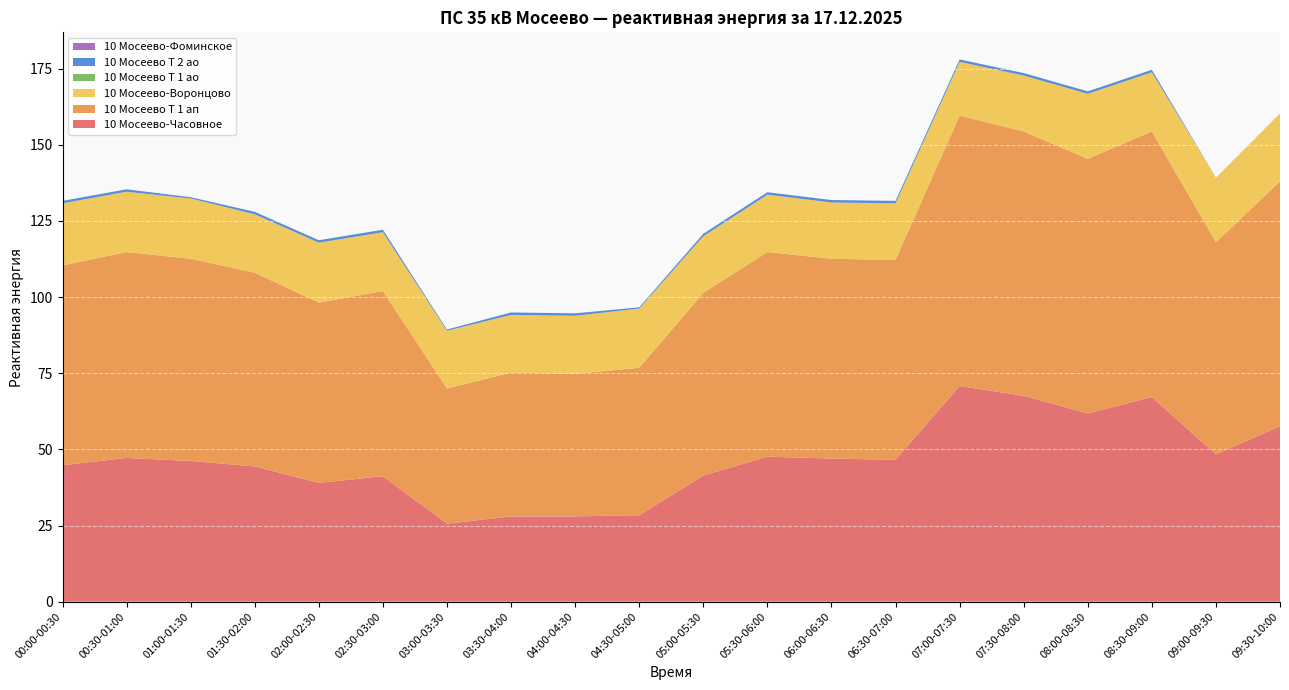

Reading right to left, transcribe all the data shown in this chart.

10 Мосеево-Часовное: 57.6	48.4	67.2	61.8	67.6	70.8	46.6	47.0	47.6	41.4	28.4	28.0	28.0	25.6	41.2	39.0	44.4	46.2	47.2	44.8
10 Мосеево Т 1 ап: 80.4	69.6	87.2	83.6	86.8	88.8	65.6	65.6	67.2	60.0	48.4	46.8	47.2	44.4	60.8	59.2	63.6	66.4	67.6	65.6
10 Мосеево-Воронцово: 22.3	21.2	19.4	21.4	18.4	17.6	18.6	18.5	18.8	18.6	19.4	19.1	19.0	19.0	19.3	19.7	19.2	19.8	19.8	20.4
10 Мосеево Т 1 ао: 0.0	0.0	0.0	0.0	0.0	0.0	0.0	0.0	0.0	0.0	0.0	0.0	0.0	0.0	0.0	0.0	0.0	0.0	0.0	0.0
10 Мосеево Т 2 ао: 0.0	0.0	0.8	0.8	0.8	0.8	0.8	0.8	0.8	0.8	0.4	0.8	0.8	0.4	0.8	0.8	0.8	0.4	0.8	0.8
10 Мосеево-Фоминское: 0.0	0.0	0.0	0.0	0.0	0.0	0.0	0.0	0.0	0.0	0.0	0.0	0.0	0.0	0.0	0.0	0.0	0.0	0.0	0.0